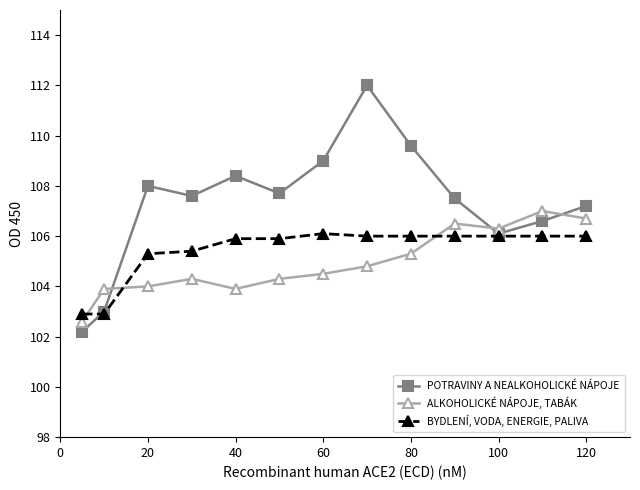

In POTRAVINY A NEALKOHOLICKÉ NÁPOJE, how many points are higher than both neighbors (excluding endpoints)?

3